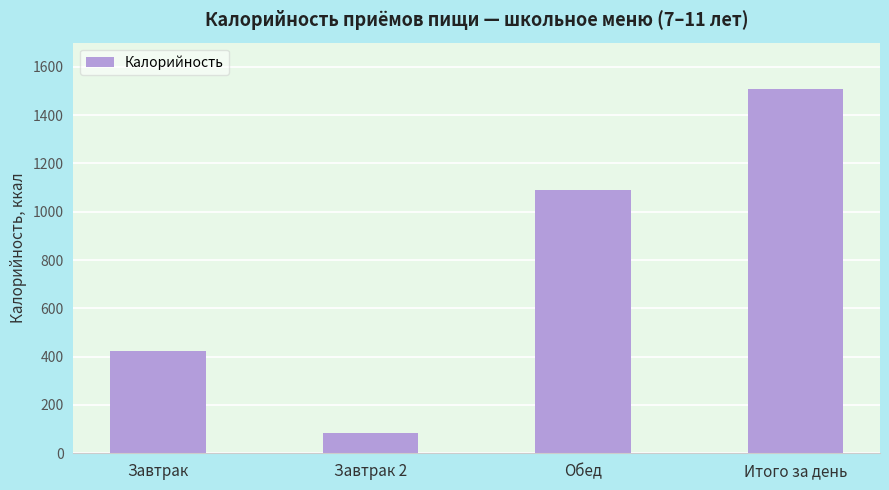

What is the change in value from Завтрак to Завтрак 2?

-340.1